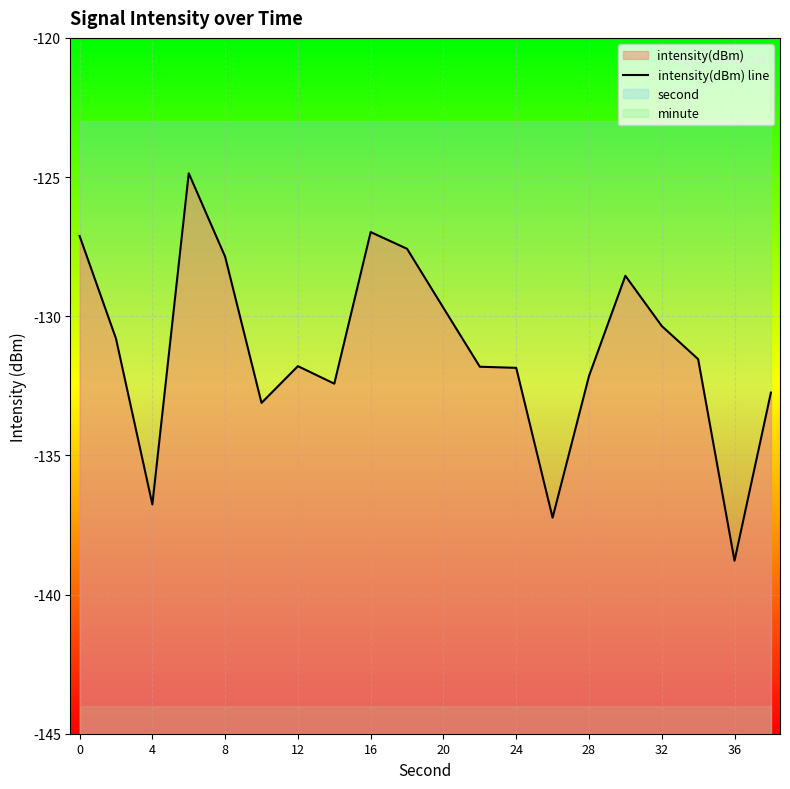

What is the smallest value displayed?

-138.8